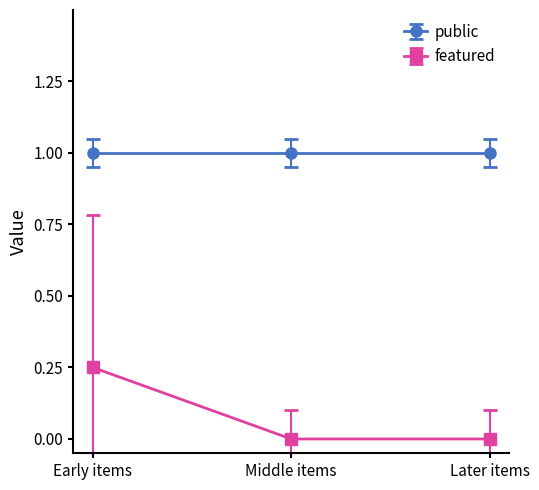

At which category is the sum across all series the highest?

Early items